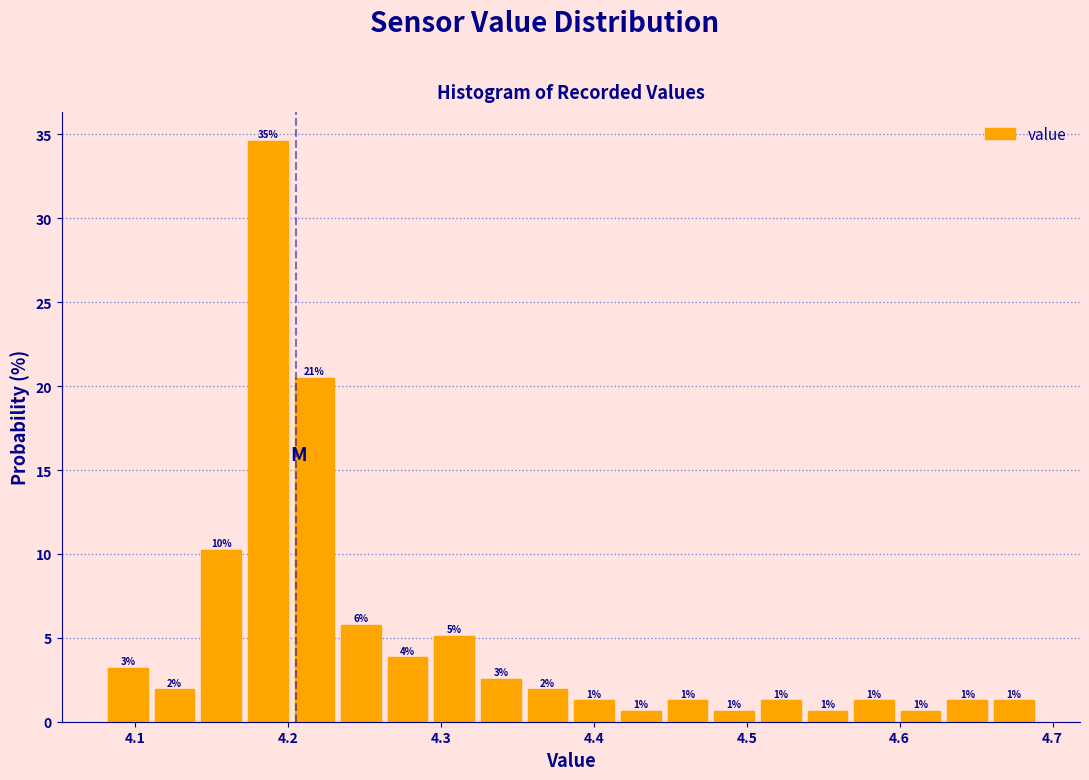

Read against the x-axis, roughly where is the centre of the tallest bar?

4.19